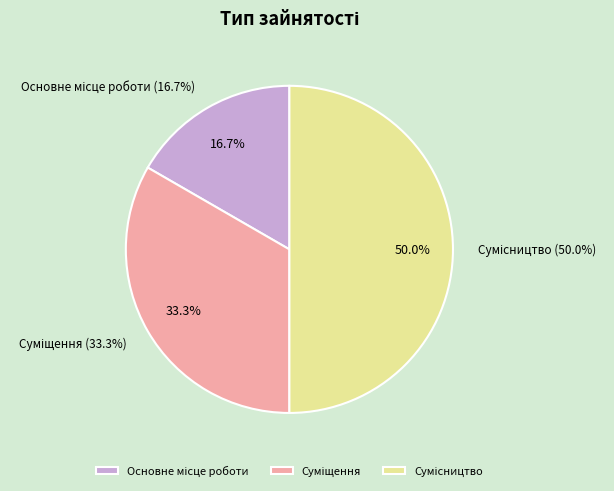

Combined, do Суміщення and Основне місце роботи account for over 50%?

No